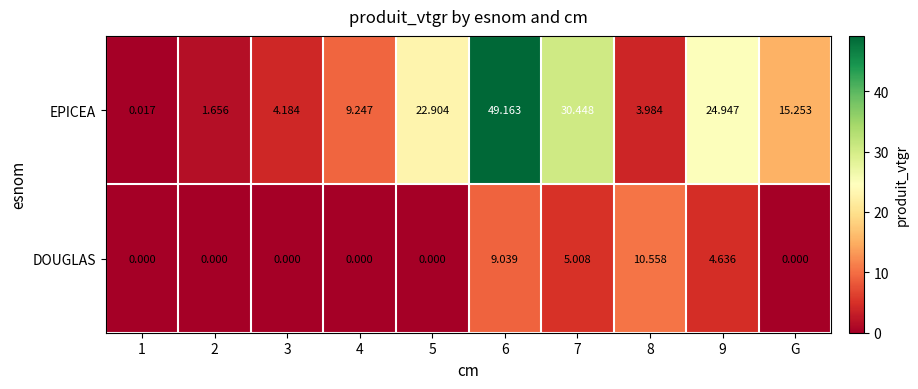

Rank the series at 1 from highest to lowest value.

EPICEA, DOUGLAS